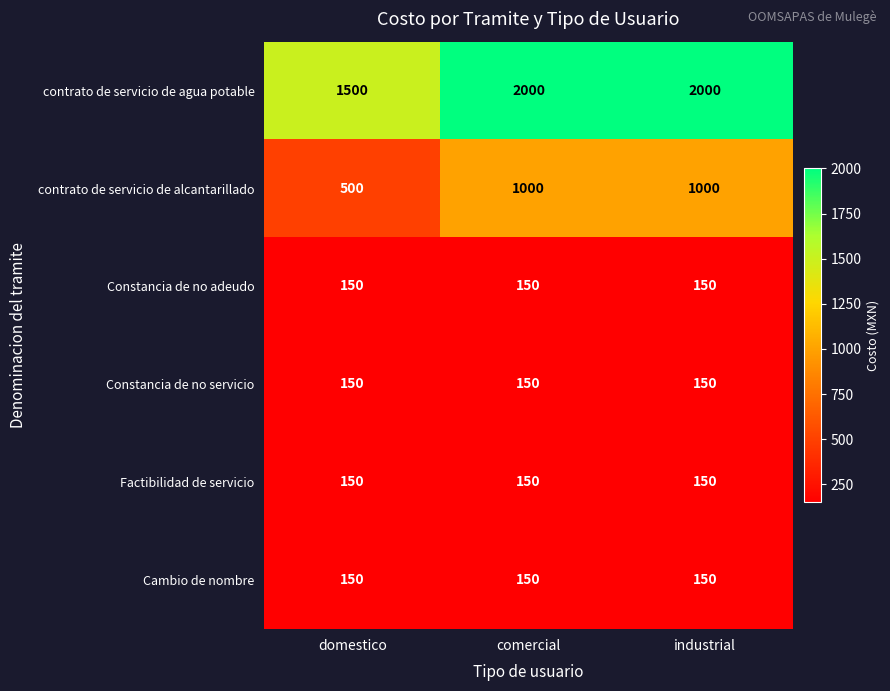

What is the total value across all series at comercial?

3600